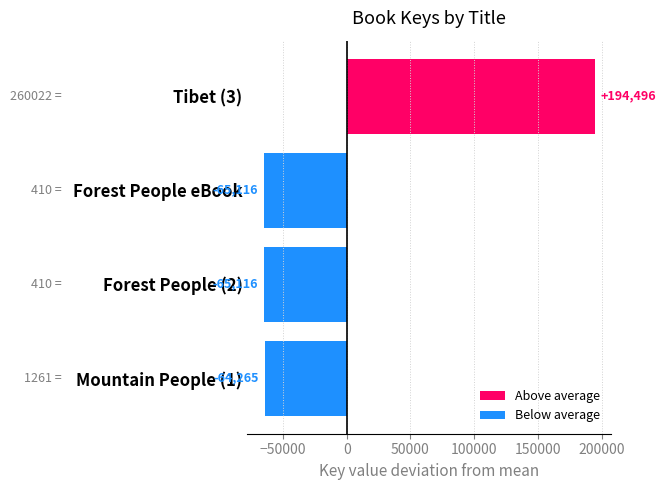

True or false: Below average has a value of -17793.8 at Mountain People (1).

False